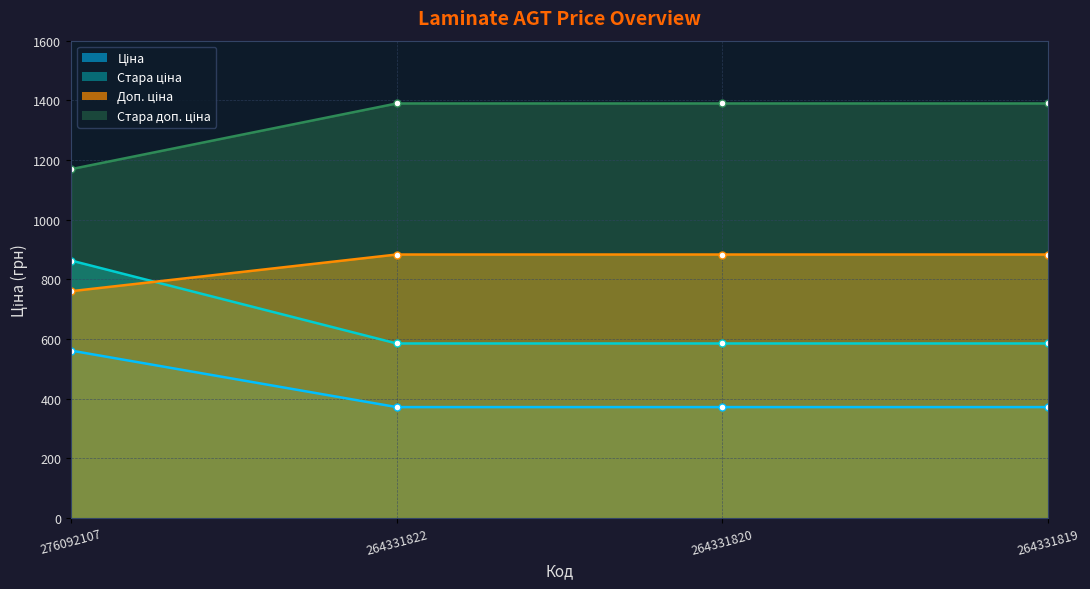

Read the Стара доп. ціна value at 264331819.

1389.5